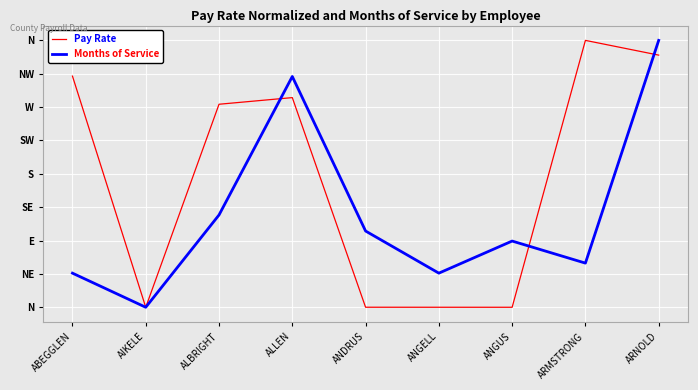

Which category has the lowest value in the Pay Rate series?

AIKELE